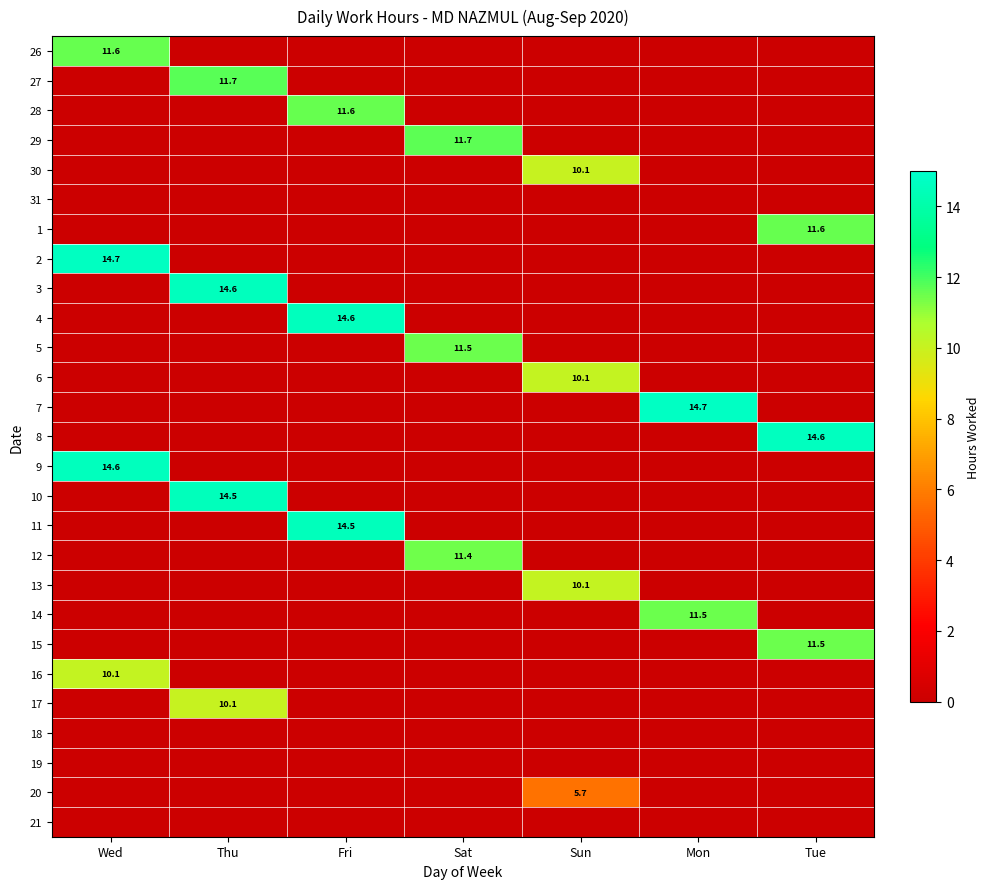

Is it true that 13 equals 17.1 at Sun?

False